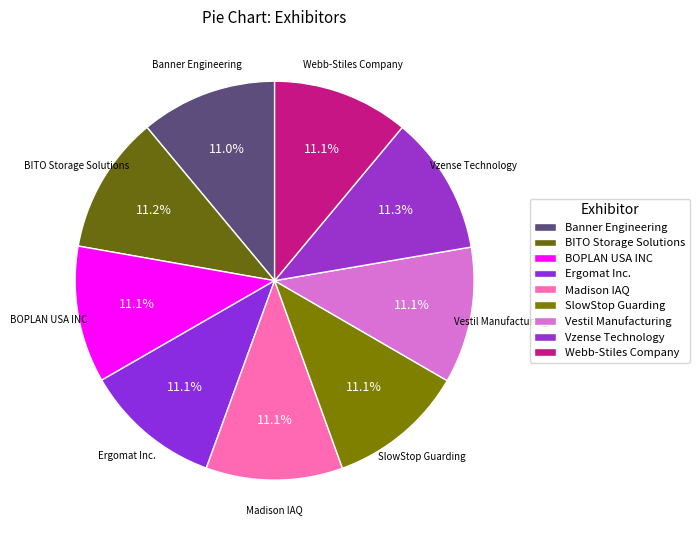

Approximately how many times larger is the value at Banner Engineering compared to Madison IAQ?

1.0